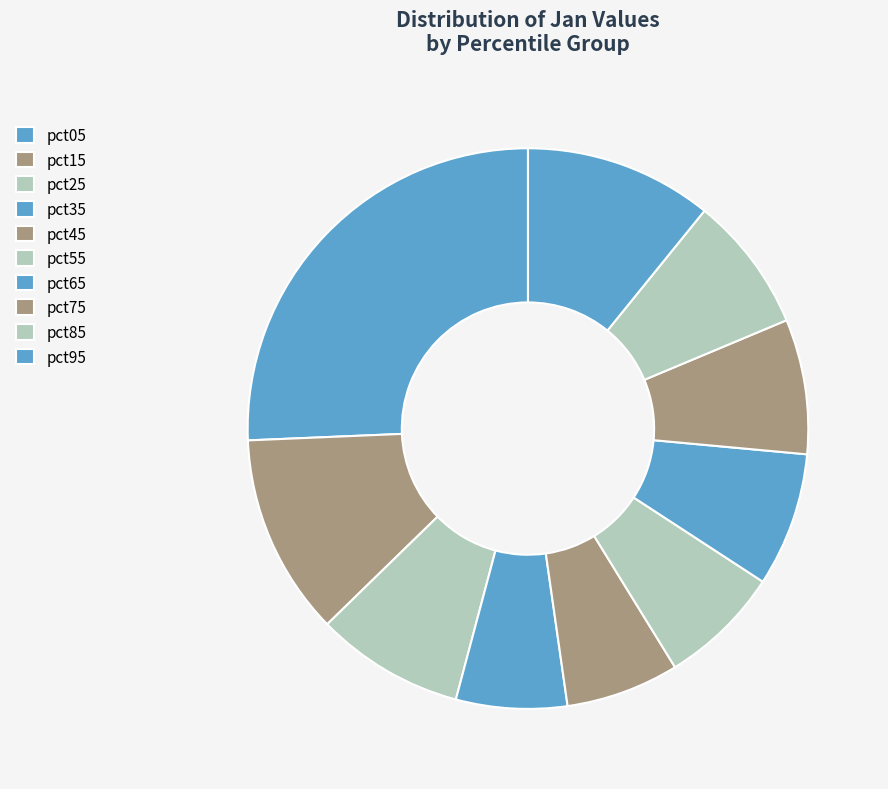

Is pct85 the majority of the pie?

No